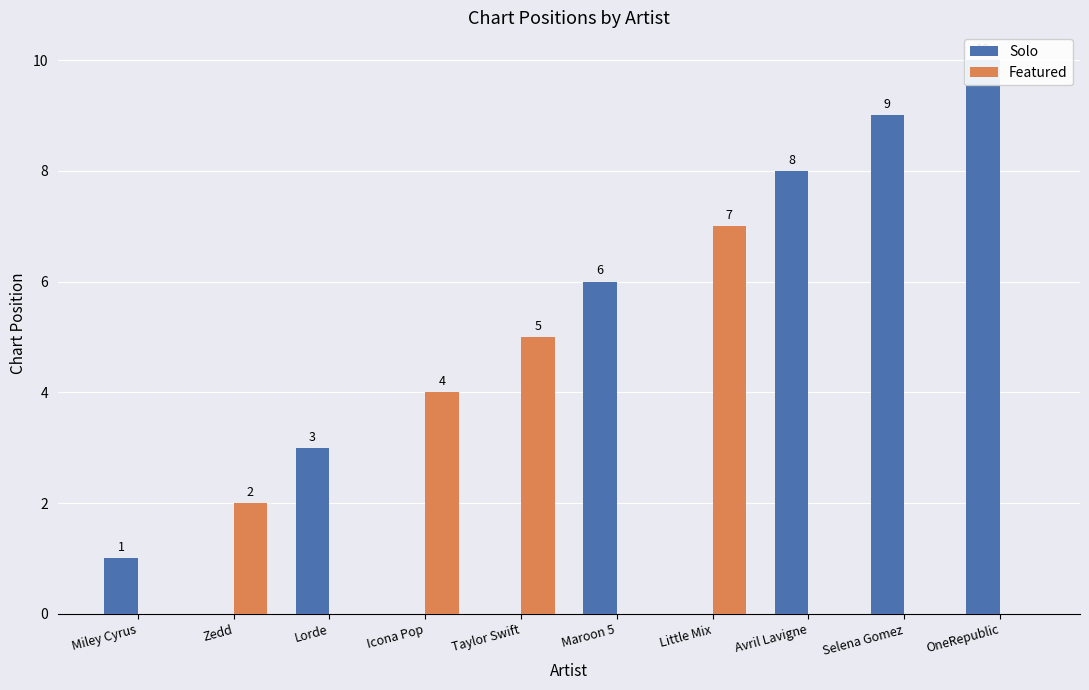

What is the maximum value shown in the chart?

10